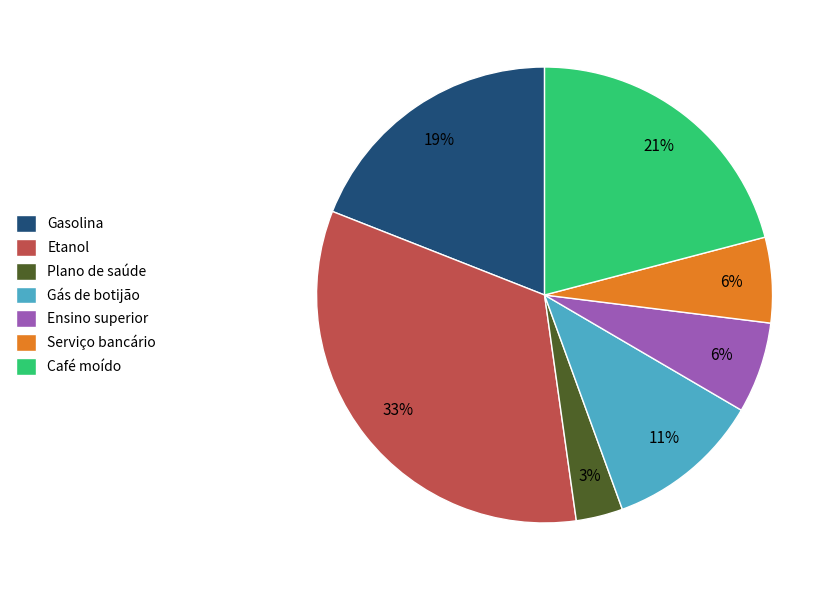

Which slice is the largest?

Etanol